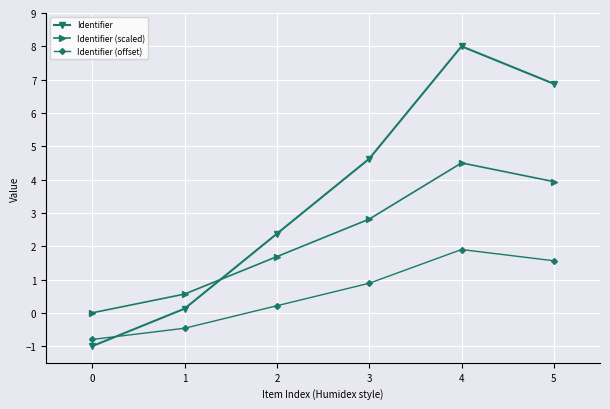

Which series has the largest total across all categories?

Identifier